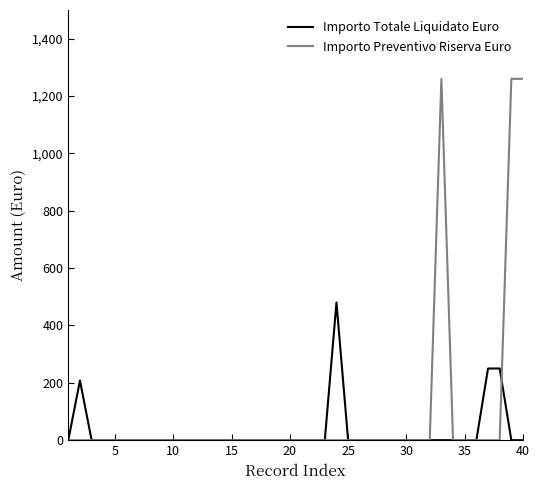

Rank the series by their average value, from highest to lowest.

Importo Preventivo Riserva Euro, Importo Totale Liquidato Euro